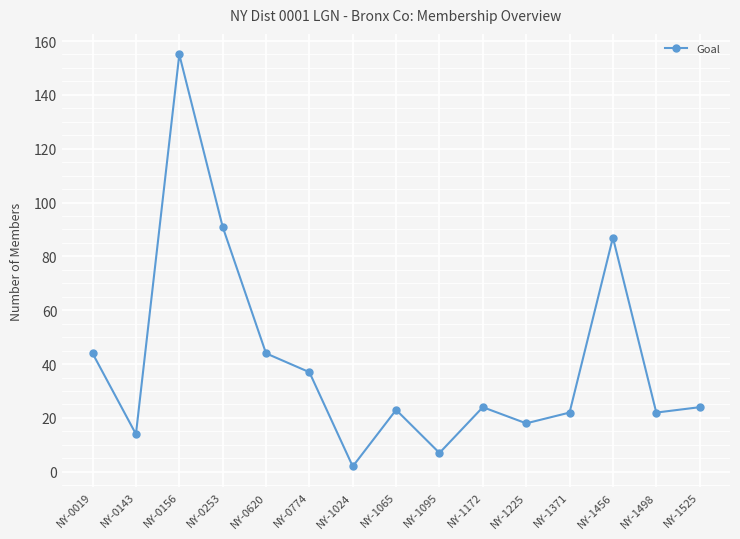

True or false: there are more than 2 points higher than both neighbors.

True